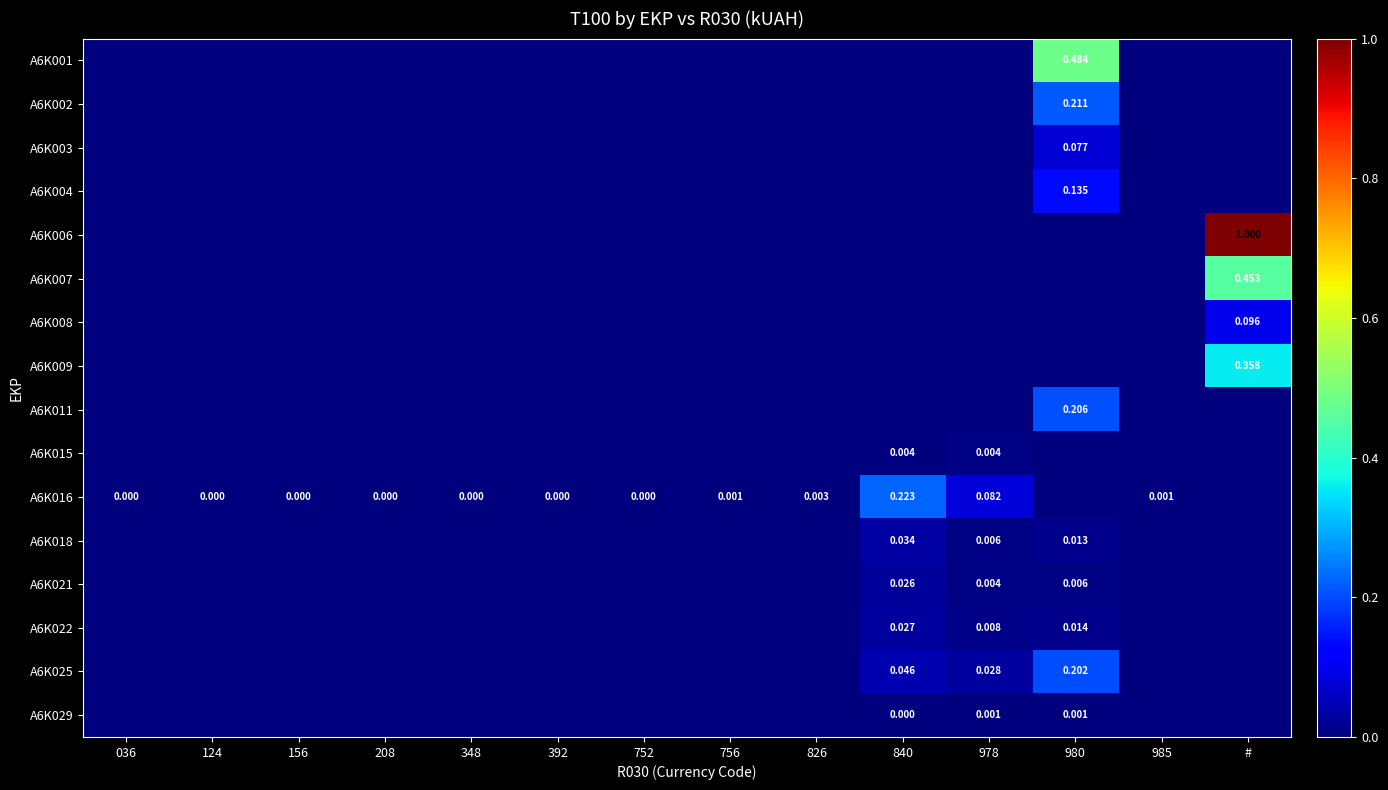

What is the sum of all A6K008 values?

0.1